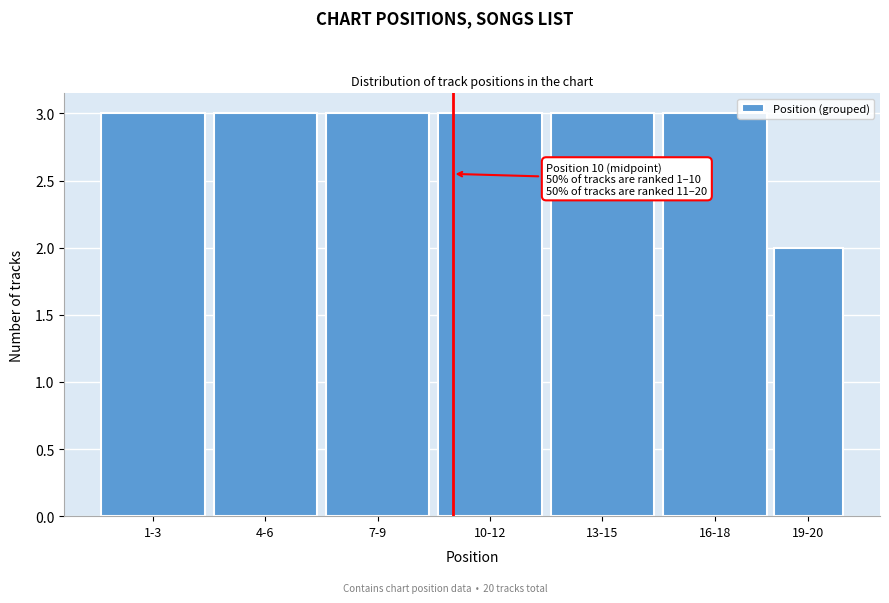

Reading left to right, extract all data points from this chart.

1-3=3	4-6=3	7-9=3	10-12=3	13-15=3	16-18=3	19-20=2